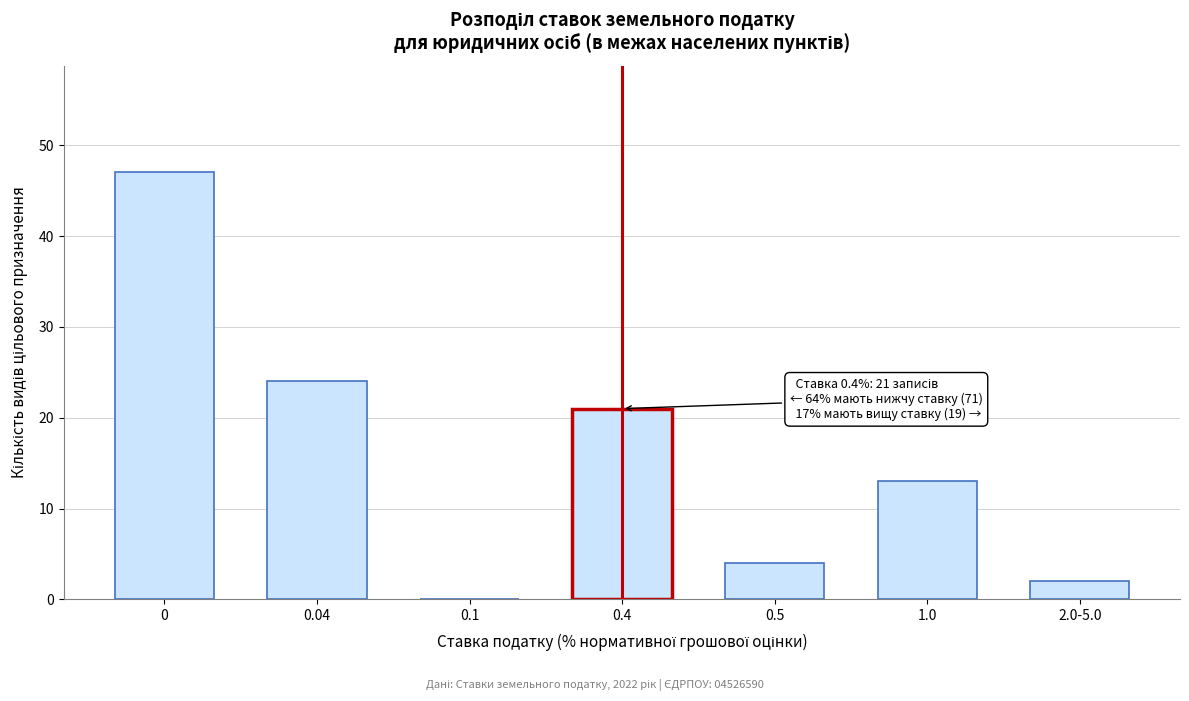

Reading left to right, what are all the values shown in this chart?

0=47	0.04=24	0.1=0	0.4=21	0.5=4	1.0=13	2.0-5.0=2